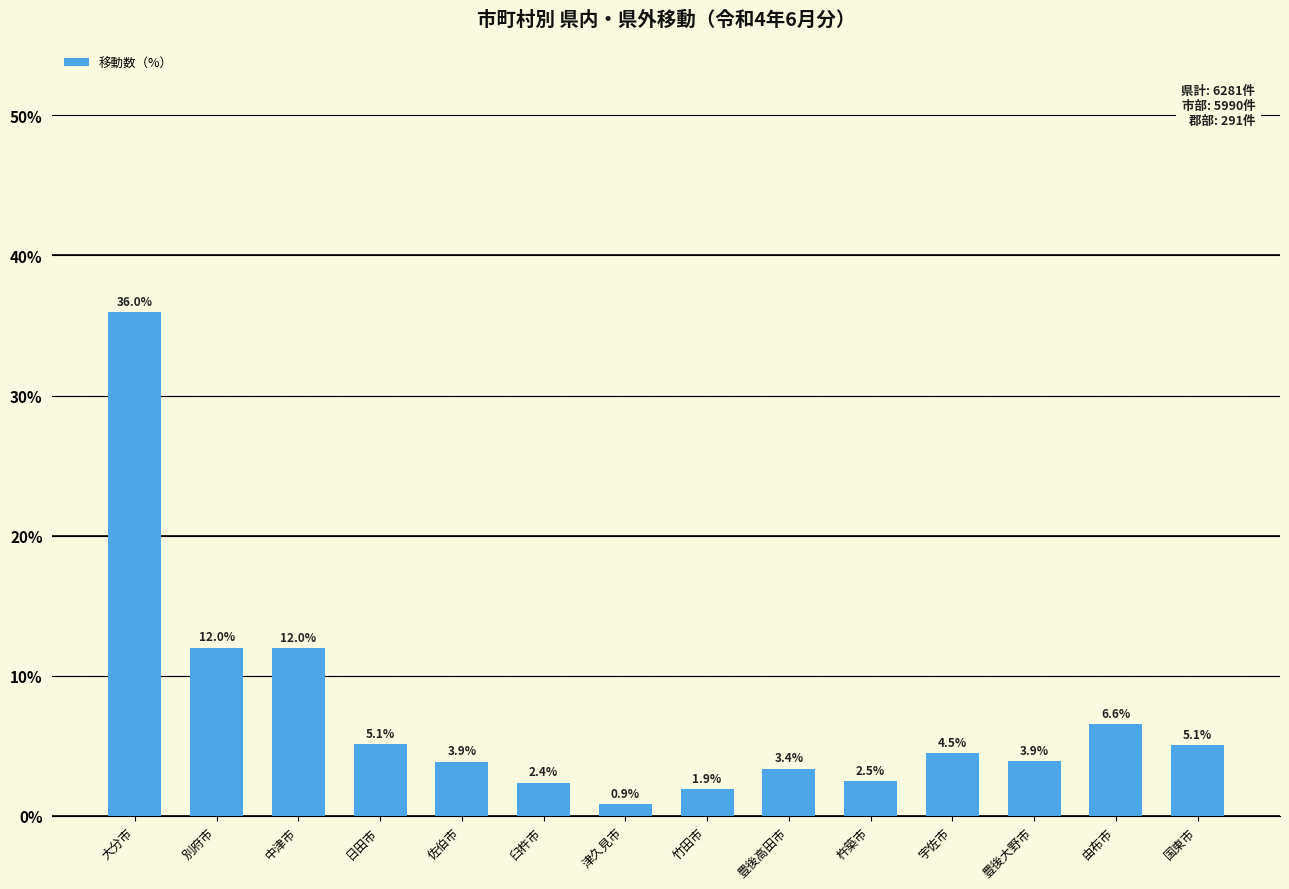

What is the change in value from 臼杵市 to 豊後大野市?

+1.5